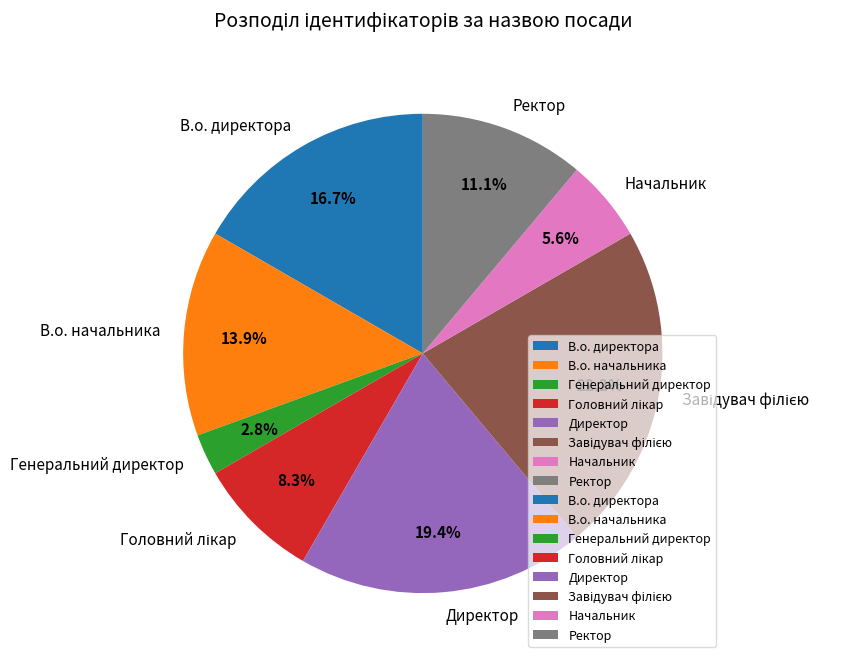

Count the number of slices in the pie.

8